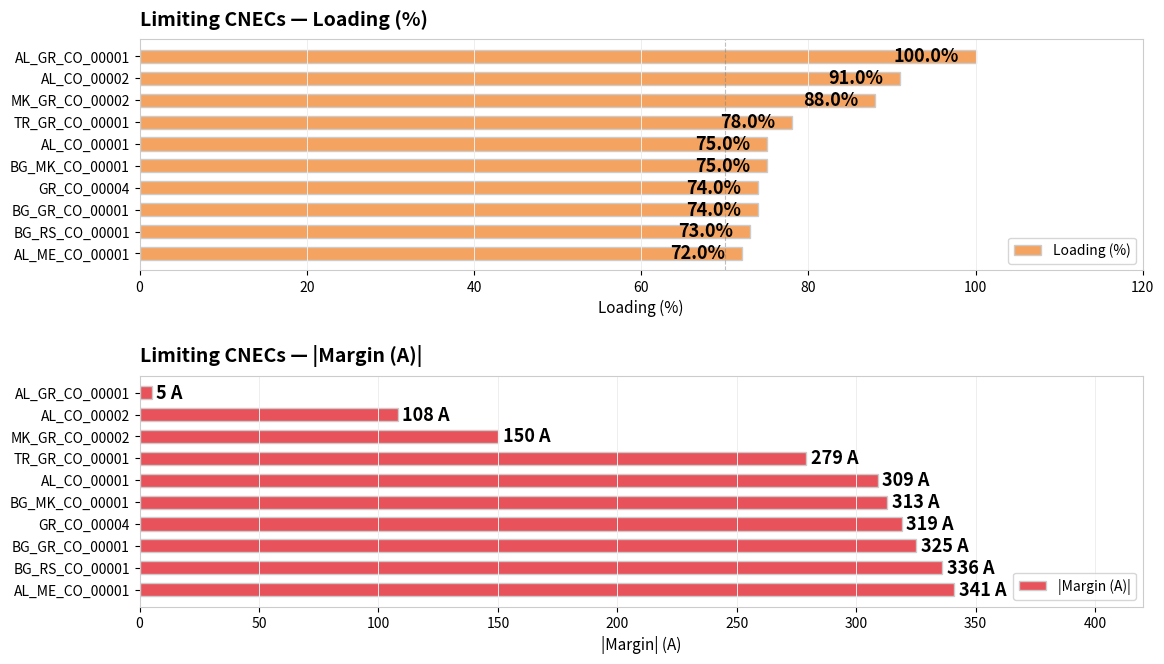

What is the value of the |Margin (A)| bar at the 10th from the left?

341